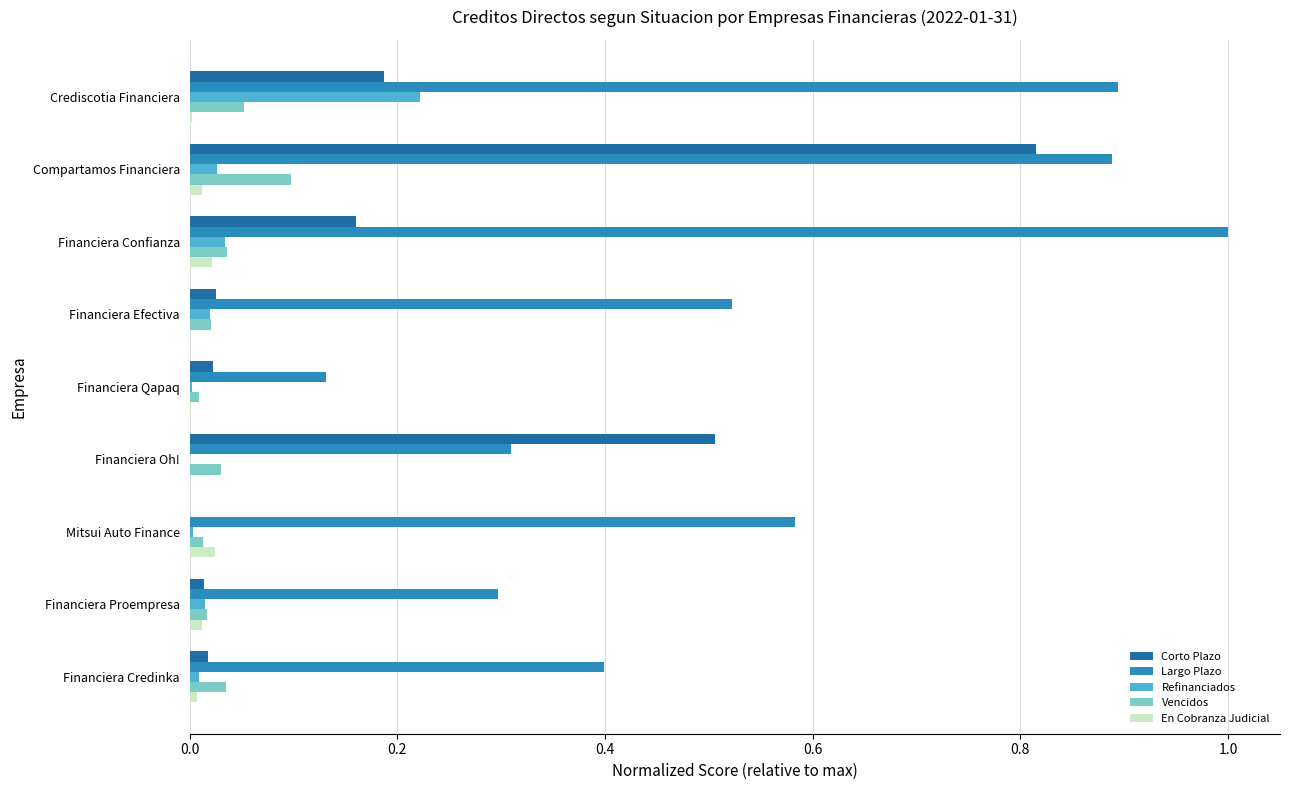

At which category is the sum across all series the highest?

Compartamos Financiera